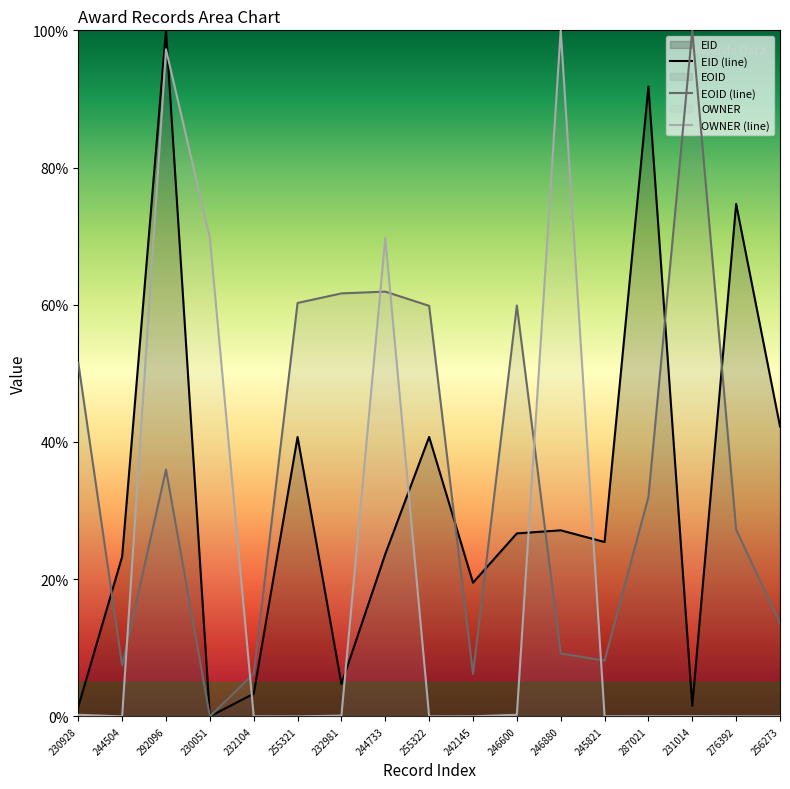

Is it true that EOID (line) equals 14.1 at 287021?

False